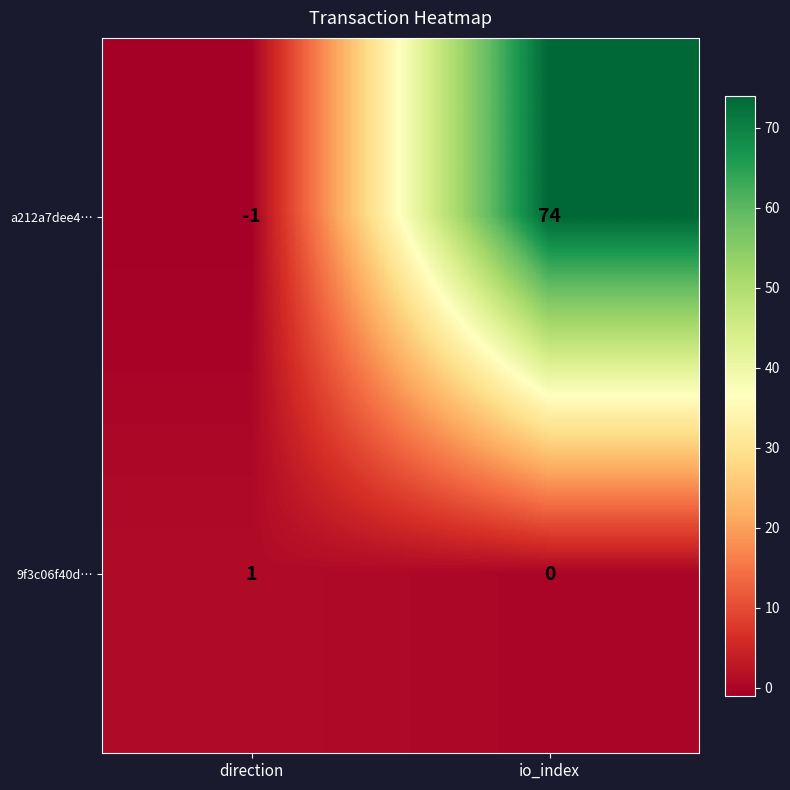

What is the difference between the a212a7dee4… values at io_index and direction?

75